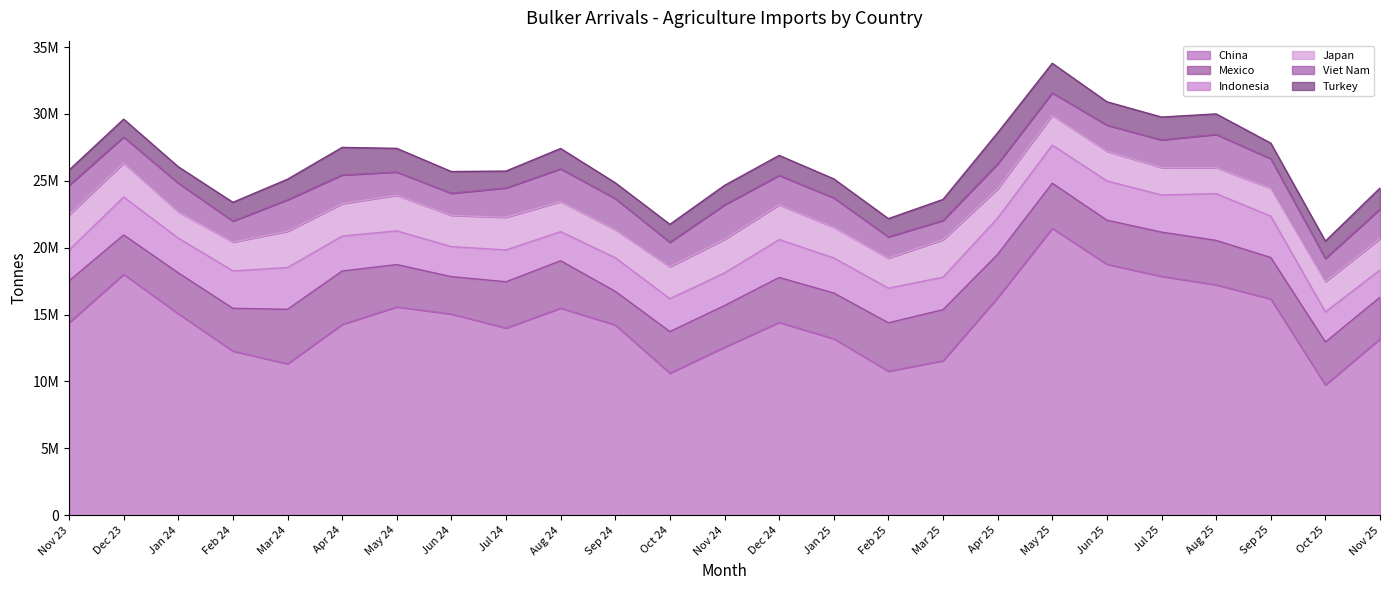

At which category is the sum across all series the highest?

May 25